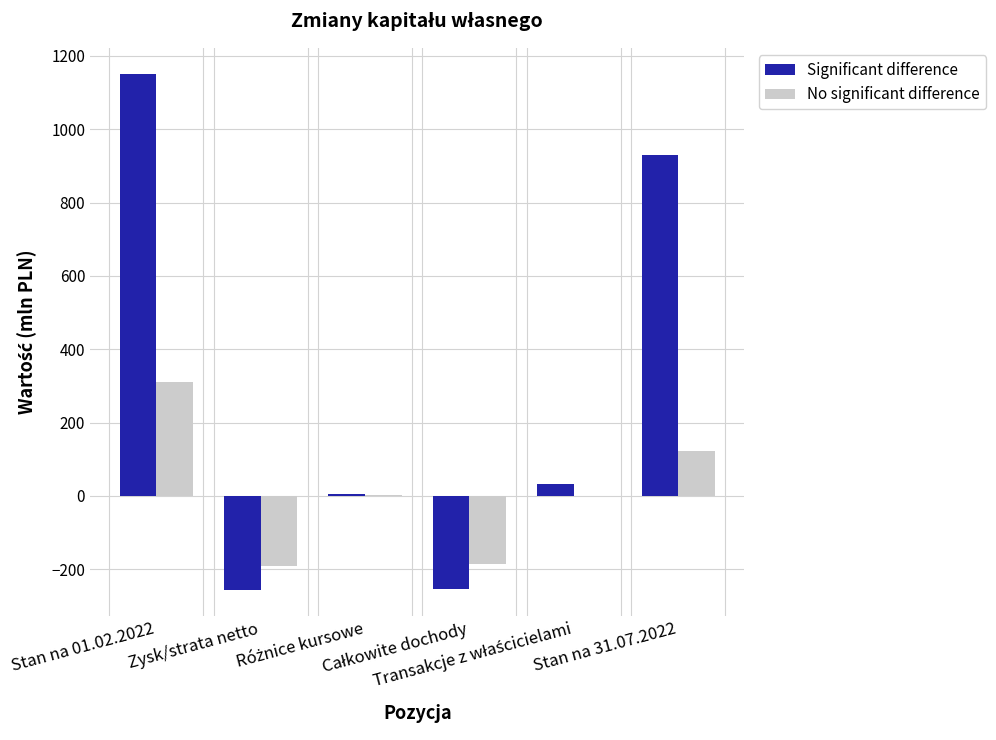

How many categories are shown in the chart?

6